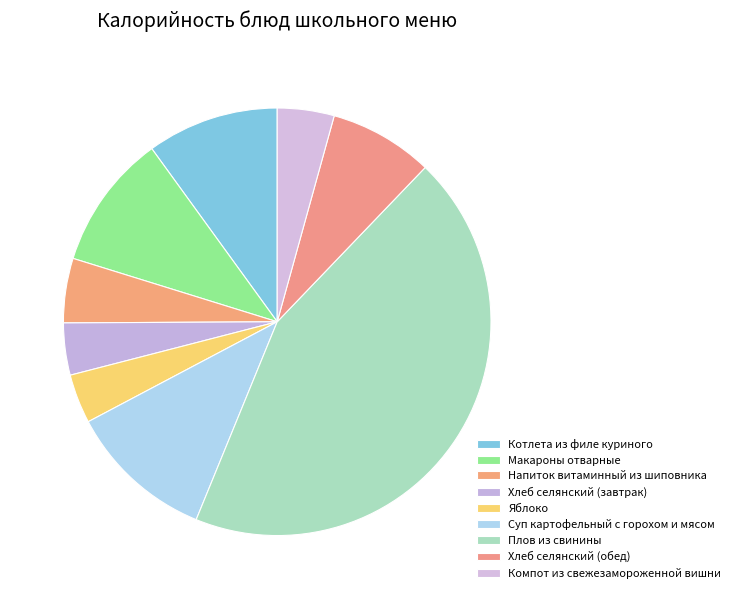

To the nearest percent, what portion does Яблоко represent?

4%